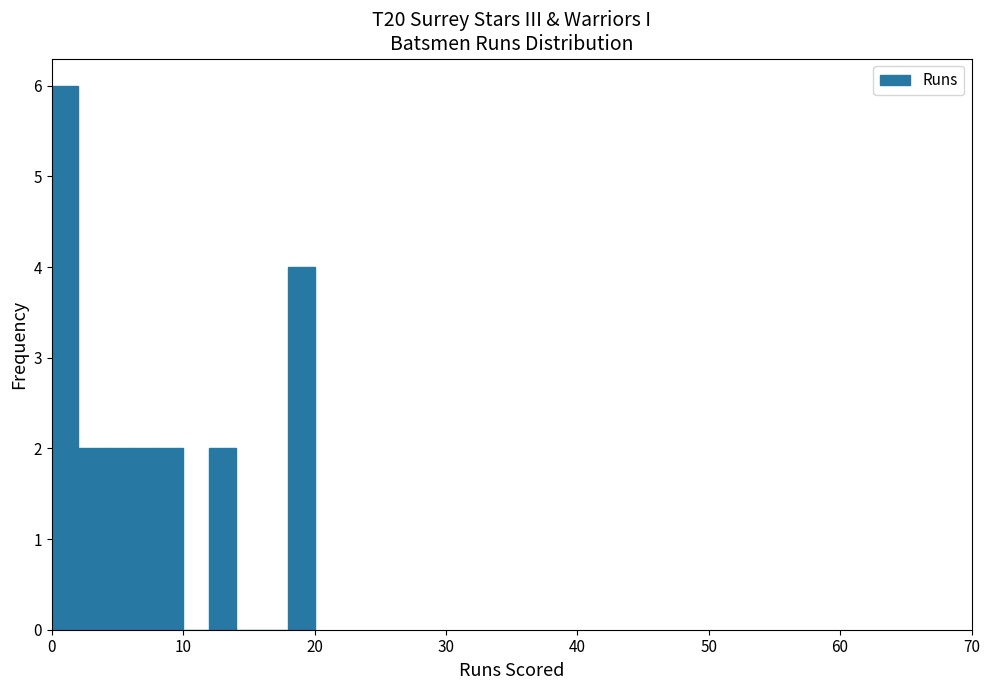

Around what value on the x-axis is the tallest bar? Give the approximate position of its centre, as read against the axis.

1